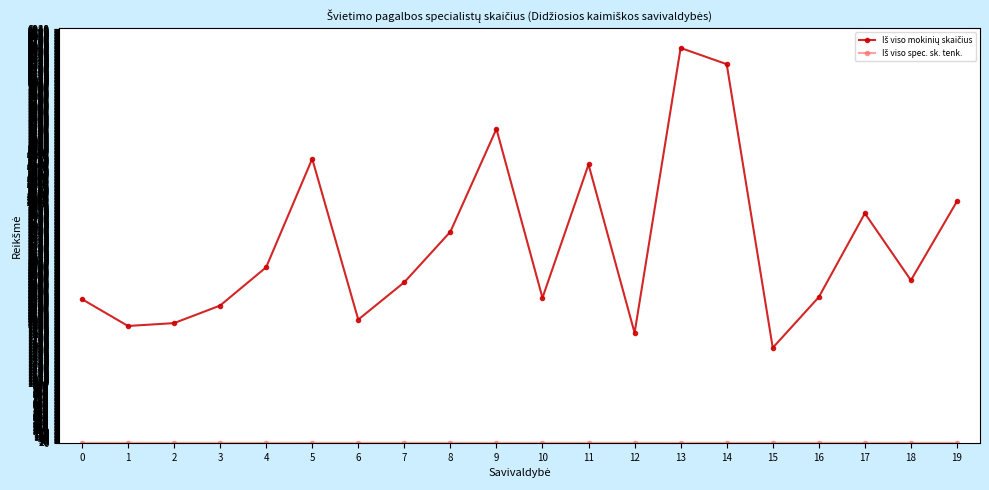

What is the greatest value displayed?

6619.0